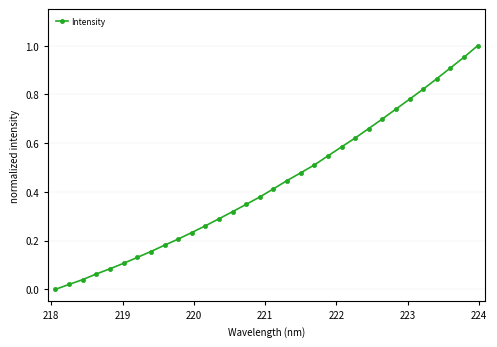

True or false: there are more than 2 points higher than both neighbors.

False